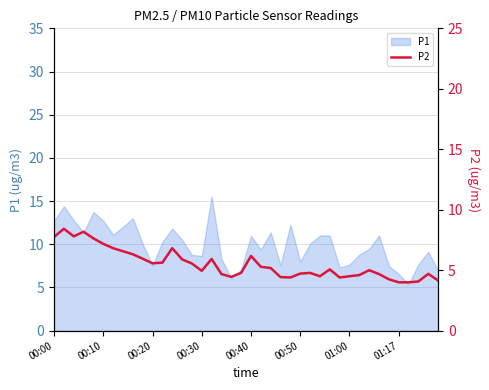

Where is the first local minimum?

00:20